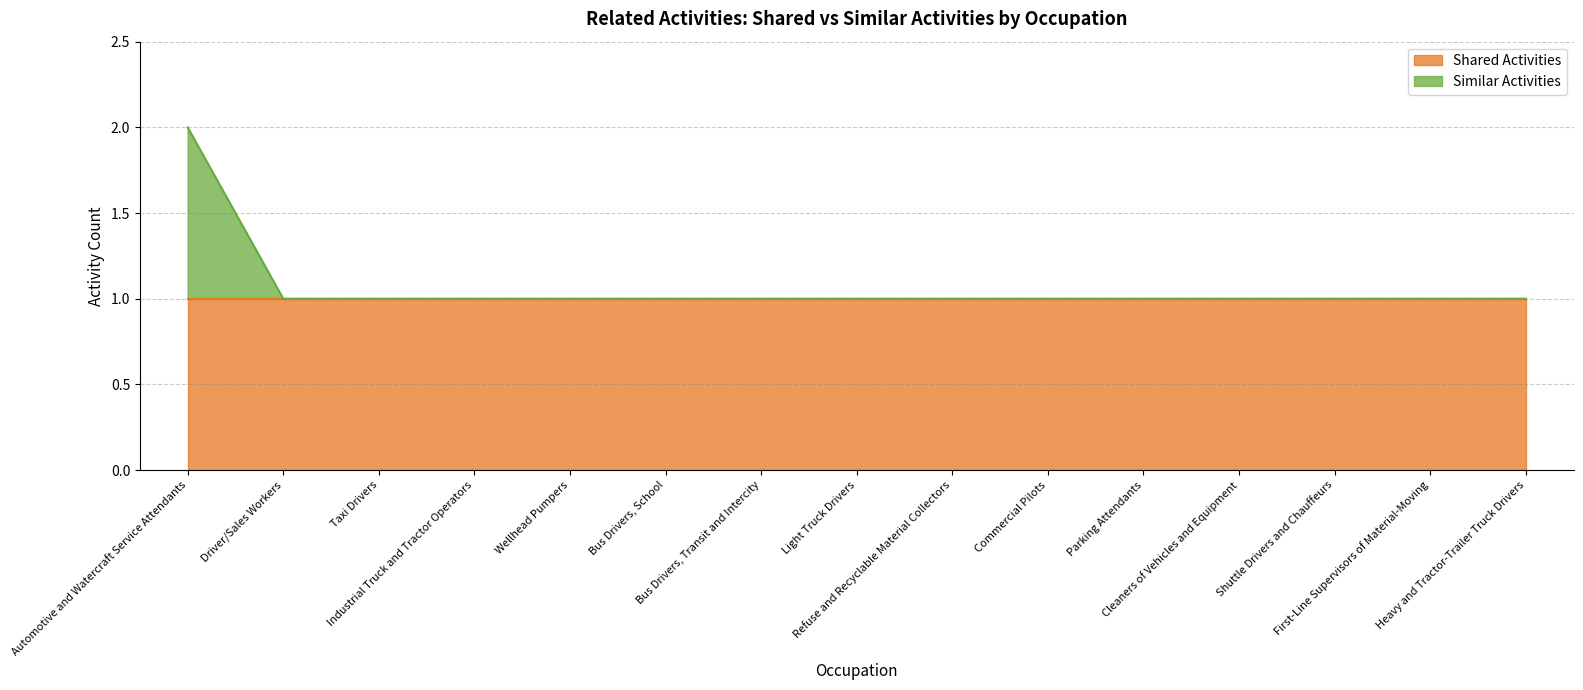

What is the label of the 8th point from the left?

Light Truck Drivers